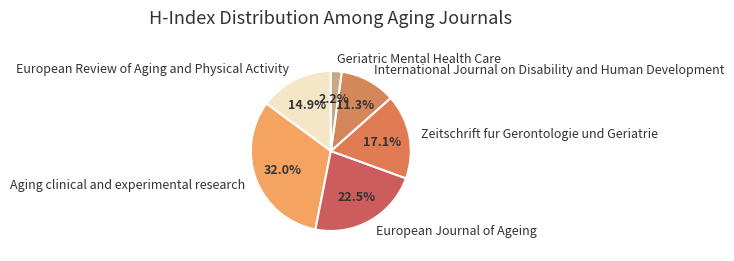

The Zeitschrift fur Gerontologie und Geriatrie slice represents 8% of the pie. True or false?

False